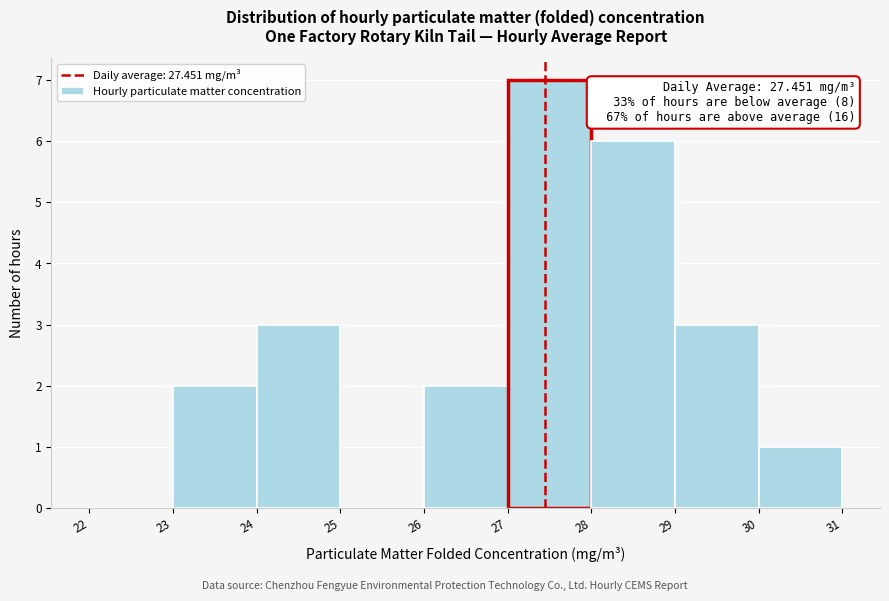

Which range on the x-axis has the tallest bar?

27 to 28